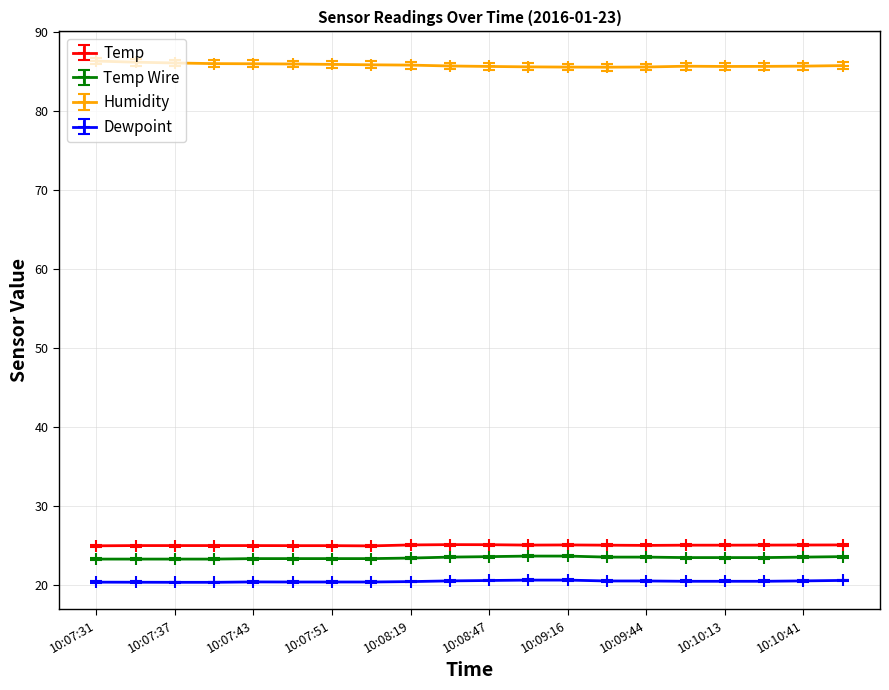

What is the average value of the Dewpoint series?

20.5